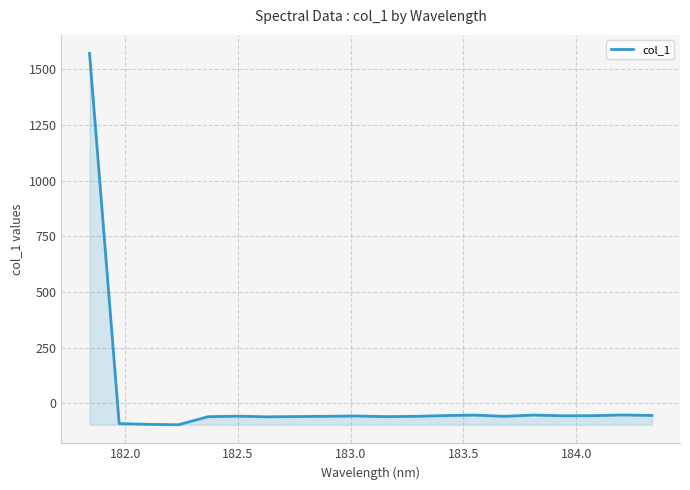

What is the smallest value displayed?

-97.2